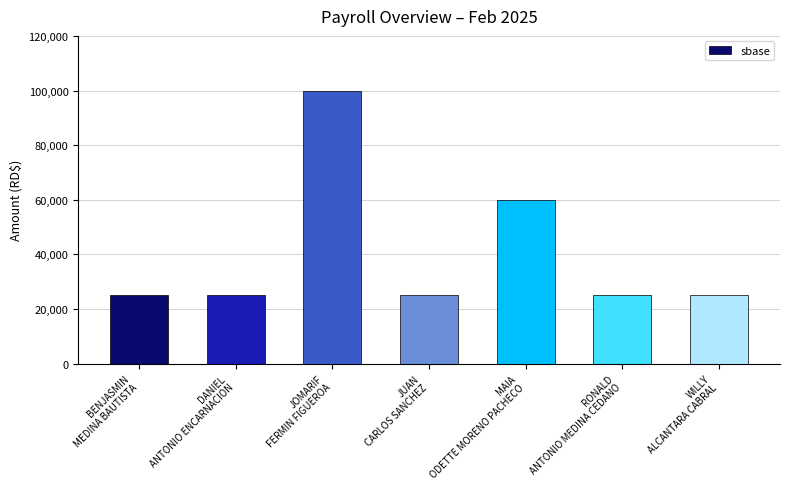

What is the label of the 2nd bar from the left?

DANIEL
ANTONIO ENCARNACION